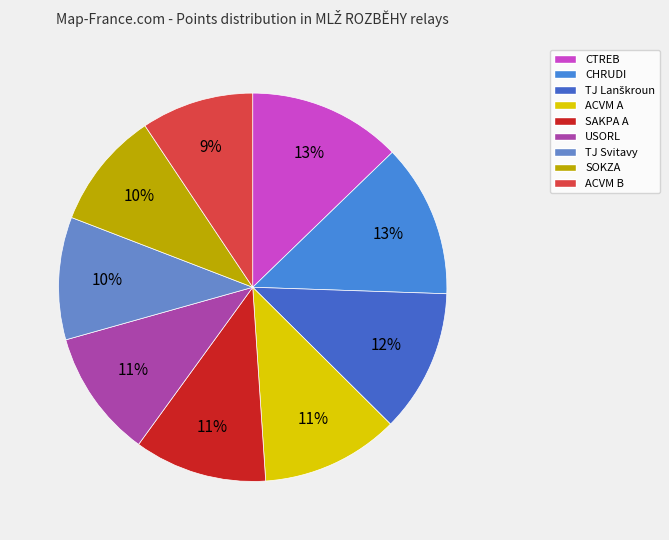

Which category has the biggest portion of the pie?

CTREB